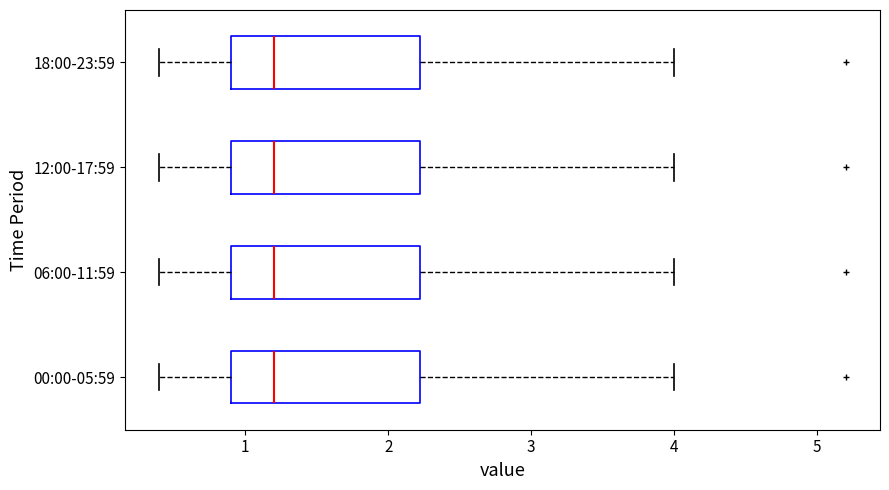

Where does the left whisker of the box for 06:00-11:59 end on the x-axis? The values are not printed on the chart, so give them approximately, as read against the axis.

0.4